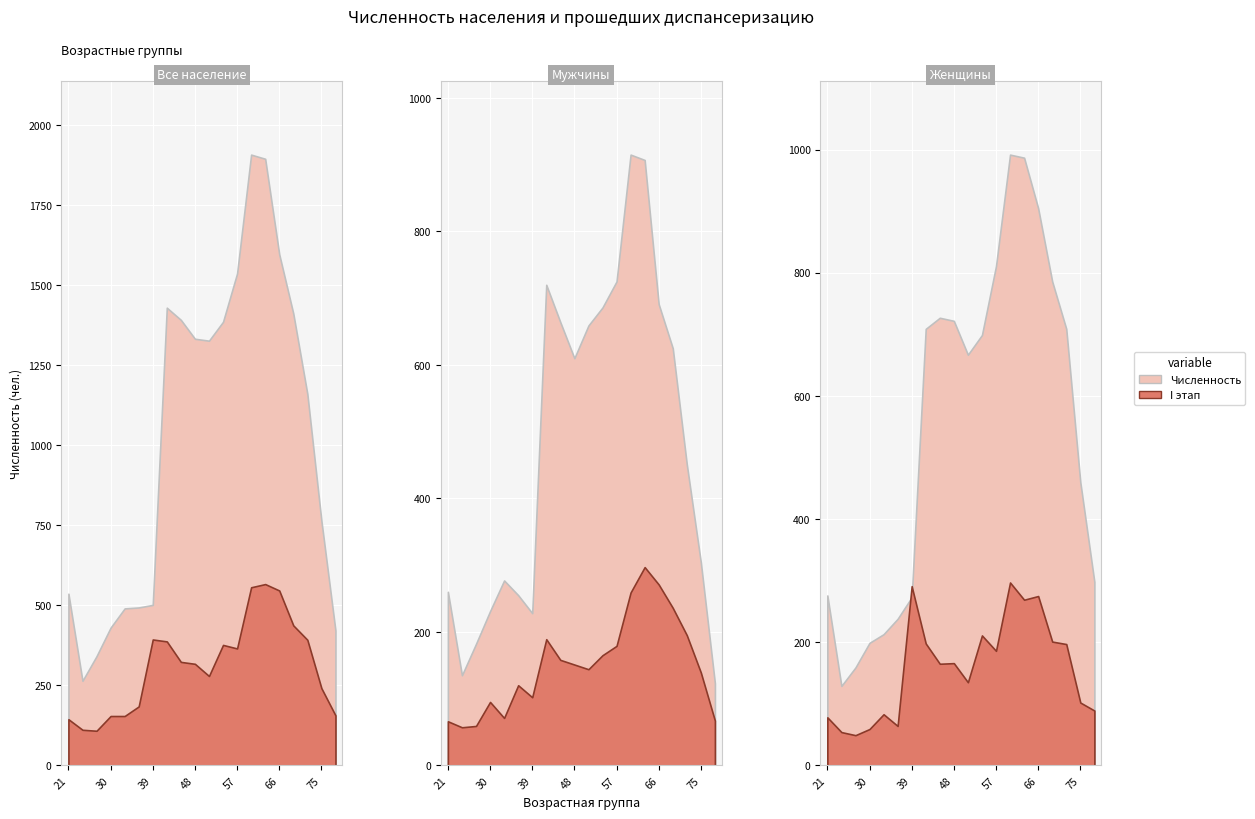

In Все - Численность, how many points are higher than both neighbors (excluding endpoints)?

2